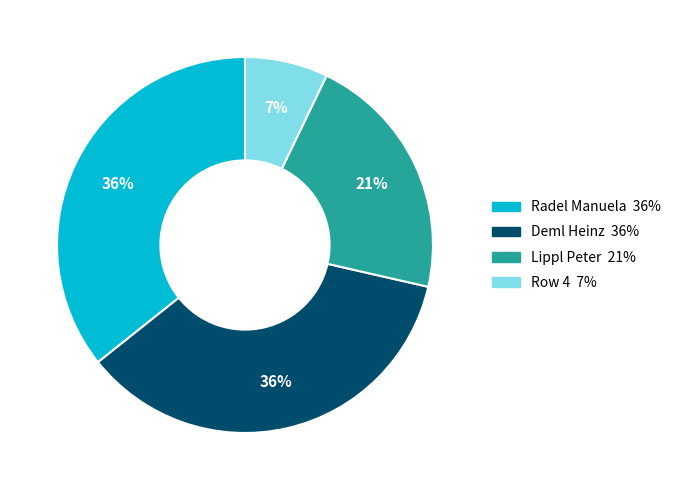

Does Row 4 represent more than half of the total?

No